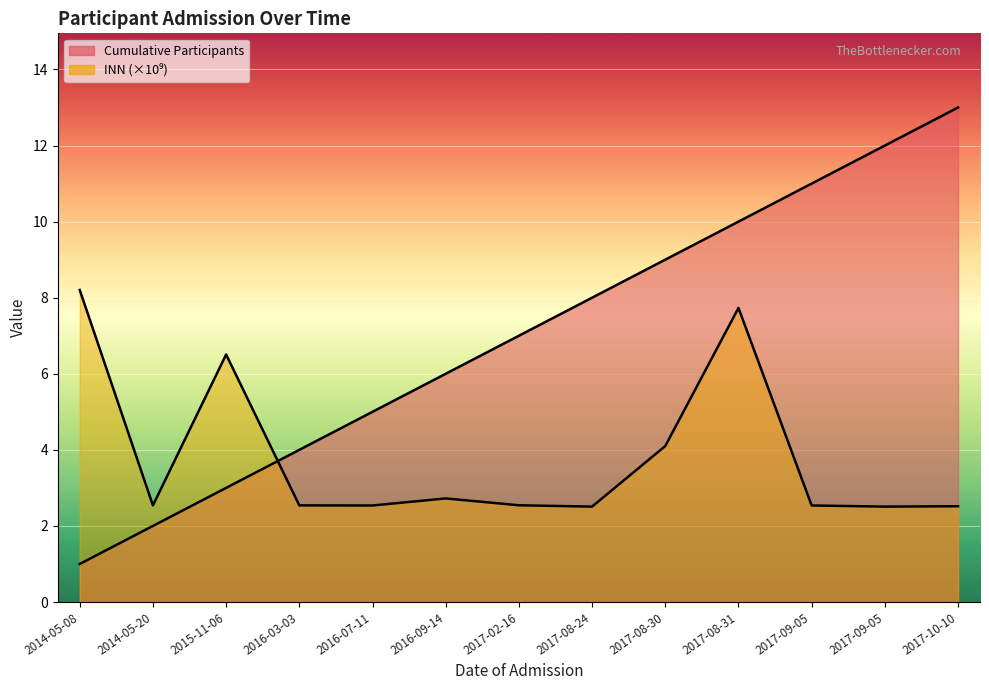

Which series has the largest total across all categories?

Cumulative Participants